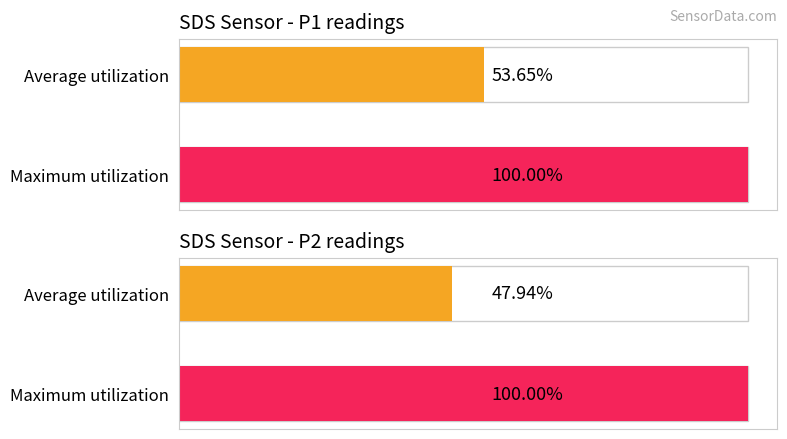

How many bars are there in each group?

2